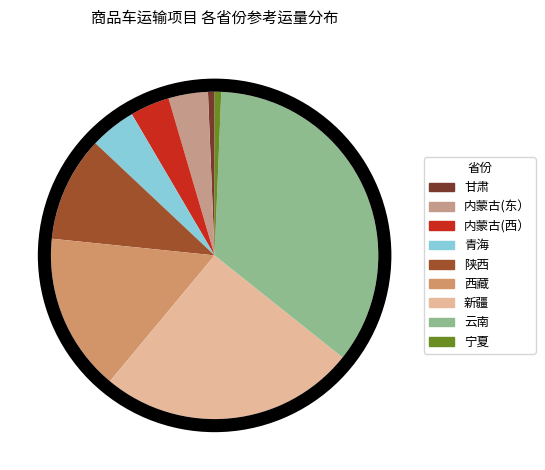

The 云南 slice represents 41% of the pie. True or false?

False